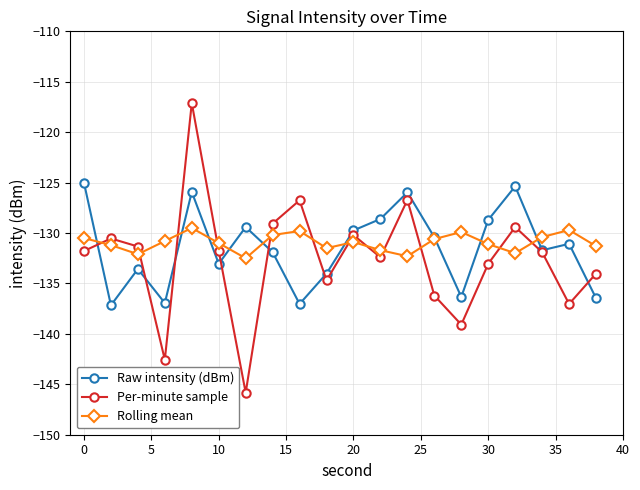

Is this an area chart (filled region under the line)?

No